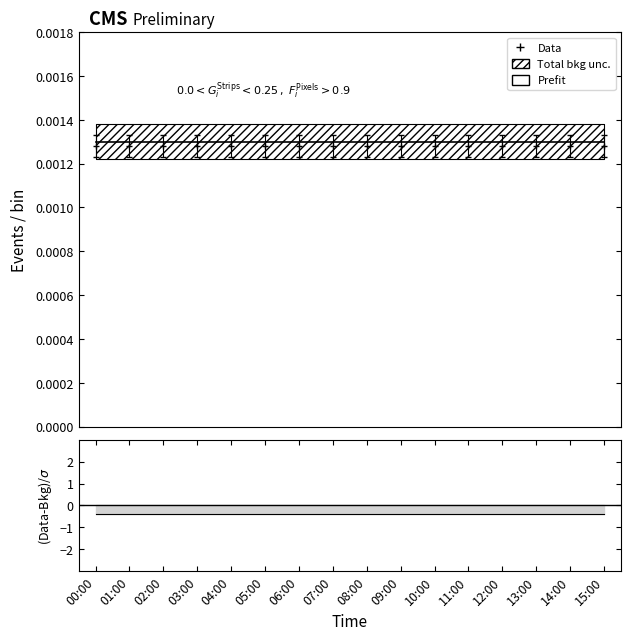

Rank the categories by value from lowest to highest.

13:00, 10:00, 02:00, 11:00, 12:00, 06:00, 05:00, 09:00, 04:00, 15:00, 01:00, 03:00, 00:00, 14:00, 08:00, 07:00